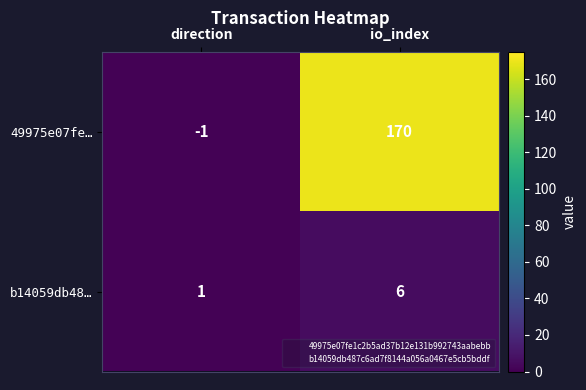

Between direction and io_index, which series saw the biggest shift?

49975e07fe…